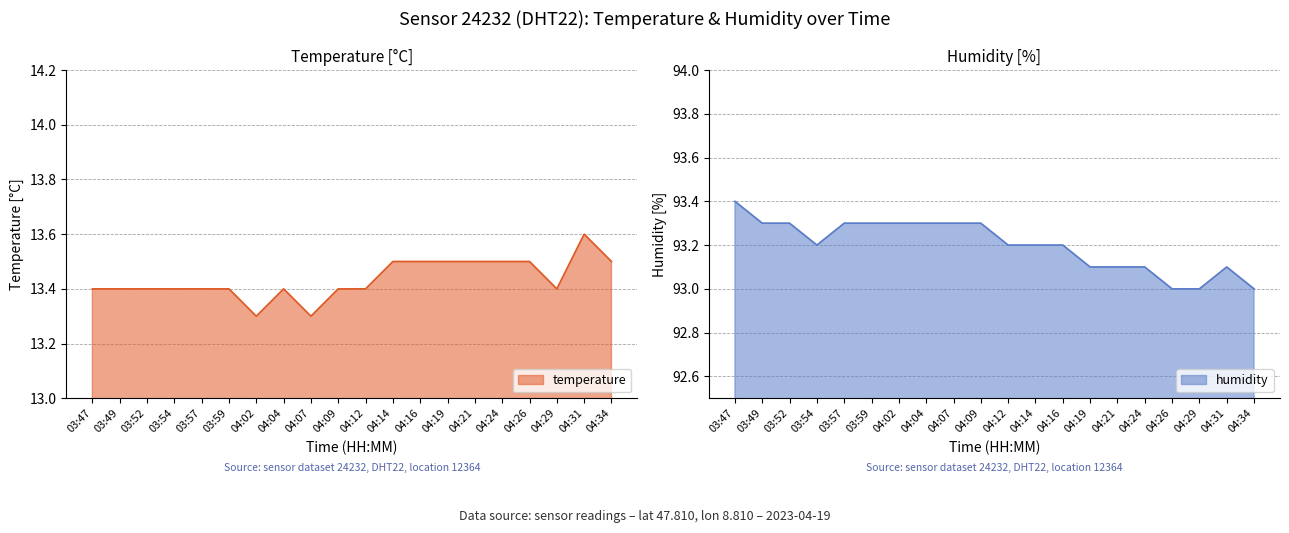

Where is the first local maximum for humidity?

04:31